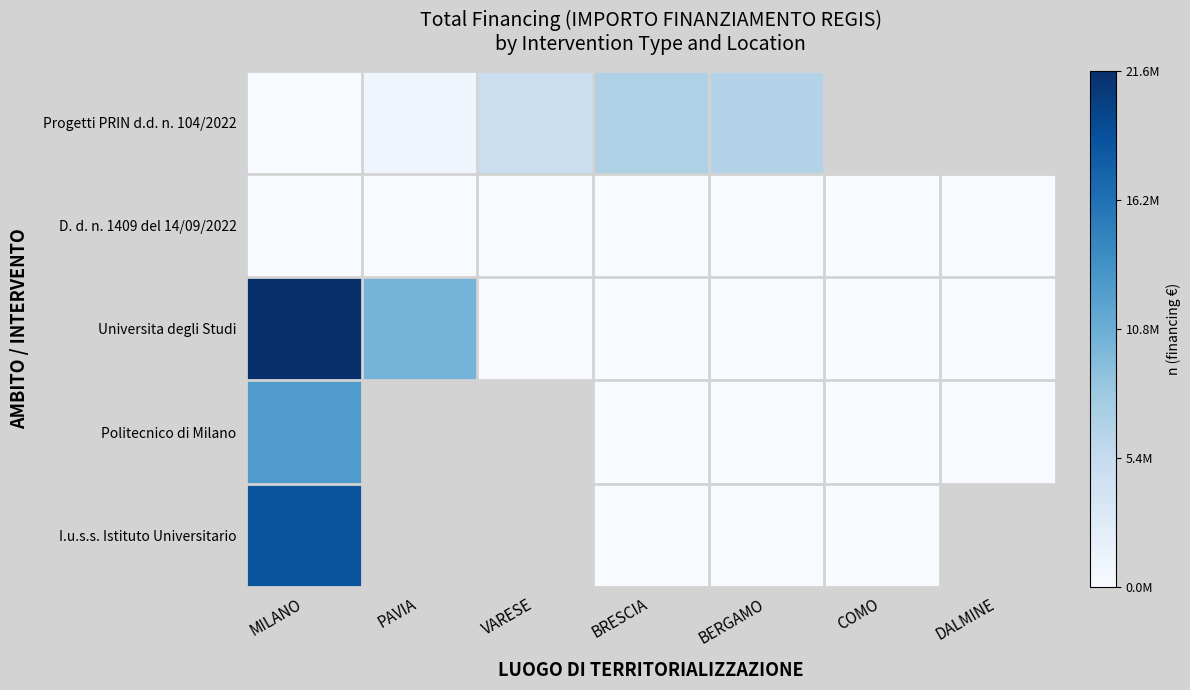

Between PAVIA and BERGAMO, which series saw the biggest shift?

Universita degli Studi